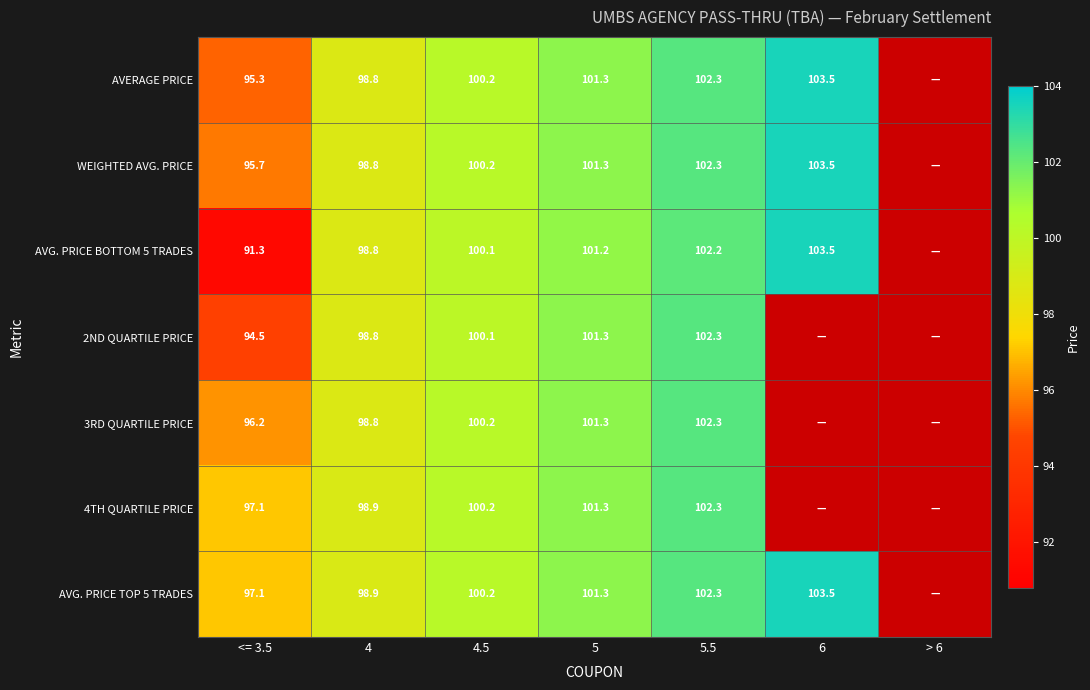

Is the value of 2ND QUARTILE PRICE at 4.5 greater than the value of AVG. PRICE TOP 5 TRADES at 4.5?

No